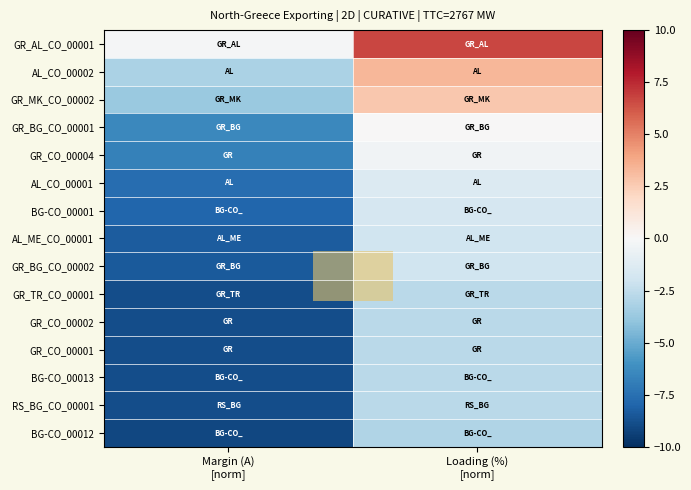

Which series has the widest spread of values?

GR_AL_CO_00001